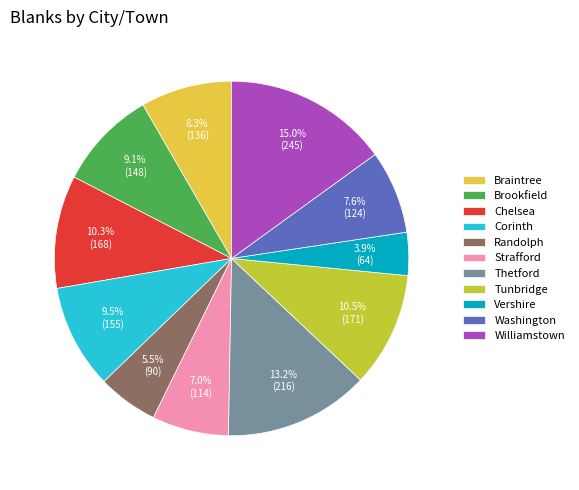

What is the ratio of the value at Strafford to the value at Williamstown?

0.5